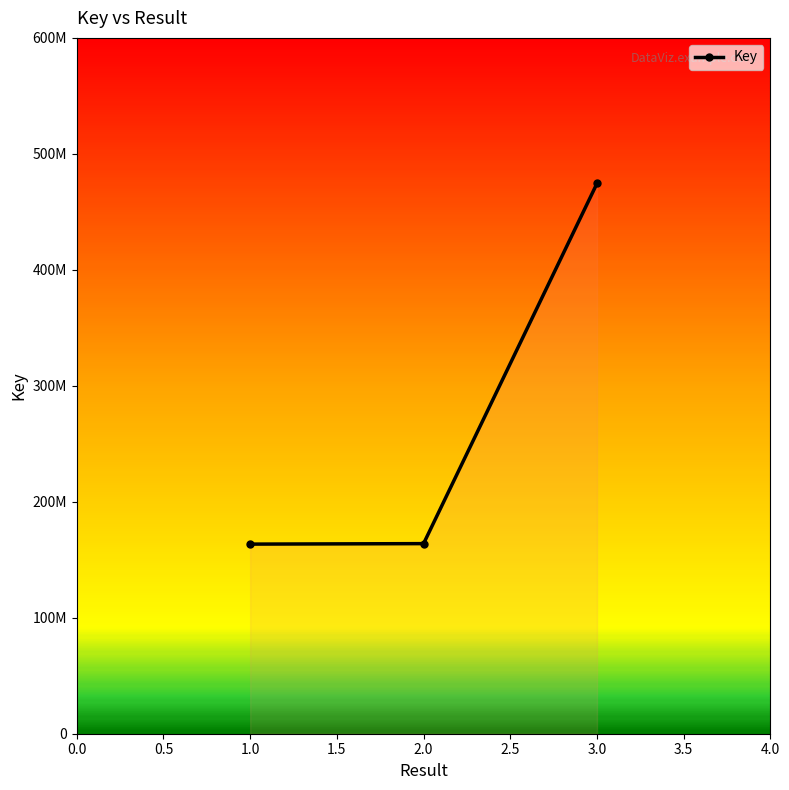

Is this an area chart (filled region under the line)?

Yes